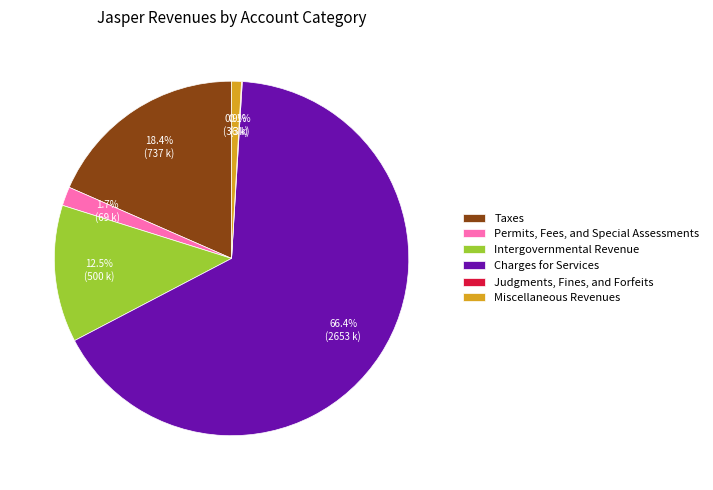

What percentage is the Permits, Fees, and Special Assessments slice, to the nearest percent?

2%